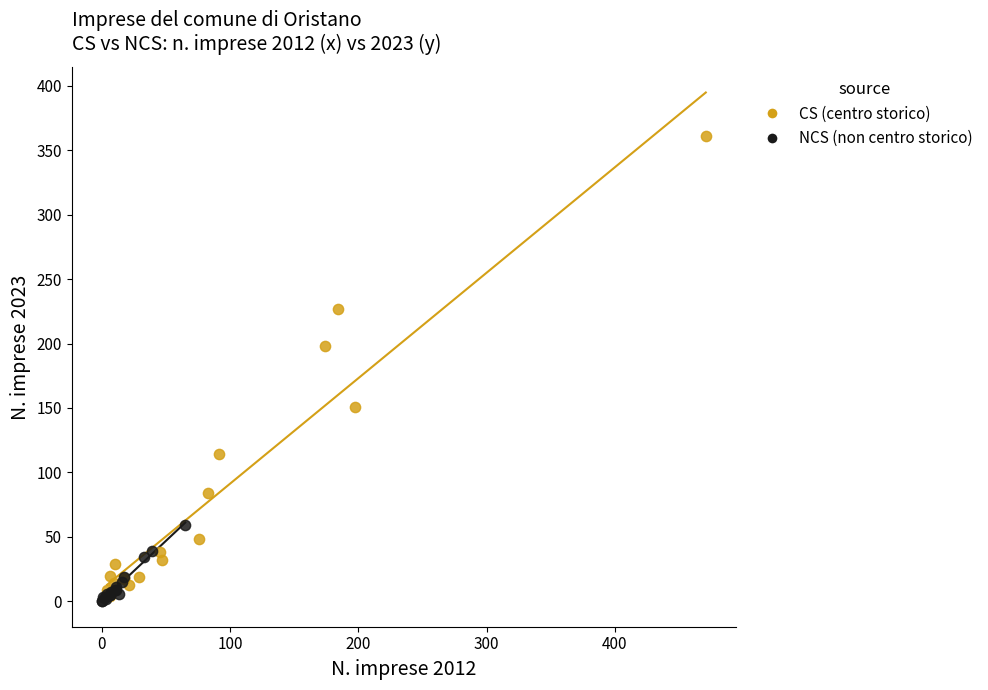

Which series reaches the maximum Y coordinate?

CS (centro storico)